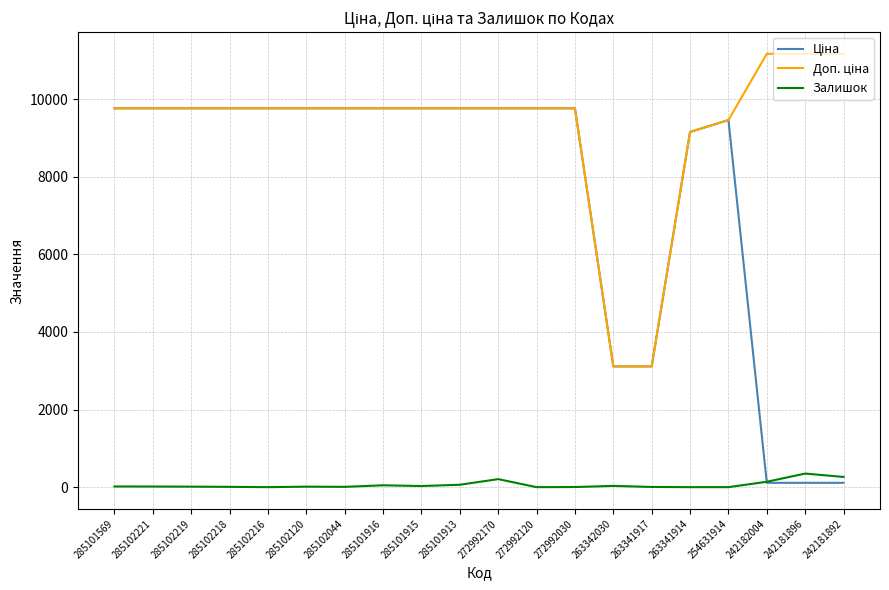

What is the greatest value displayed?

11169.0